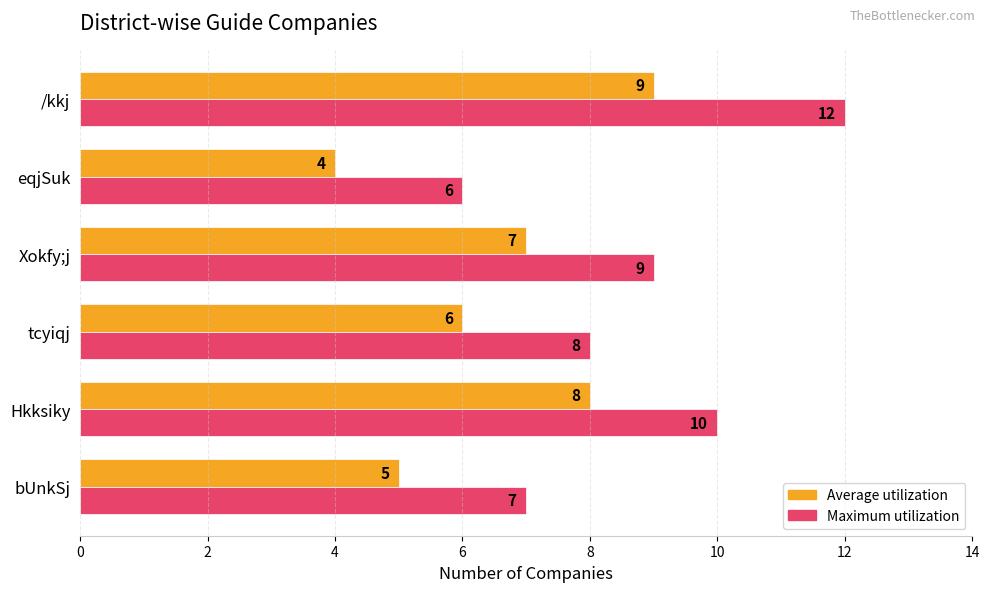

What is the maximum value for Average utilization?

9